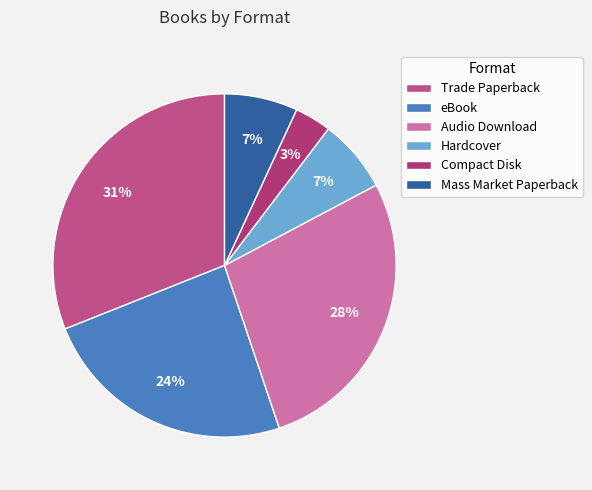

What percentage is the eBook slice, to the nearest percent?

24%